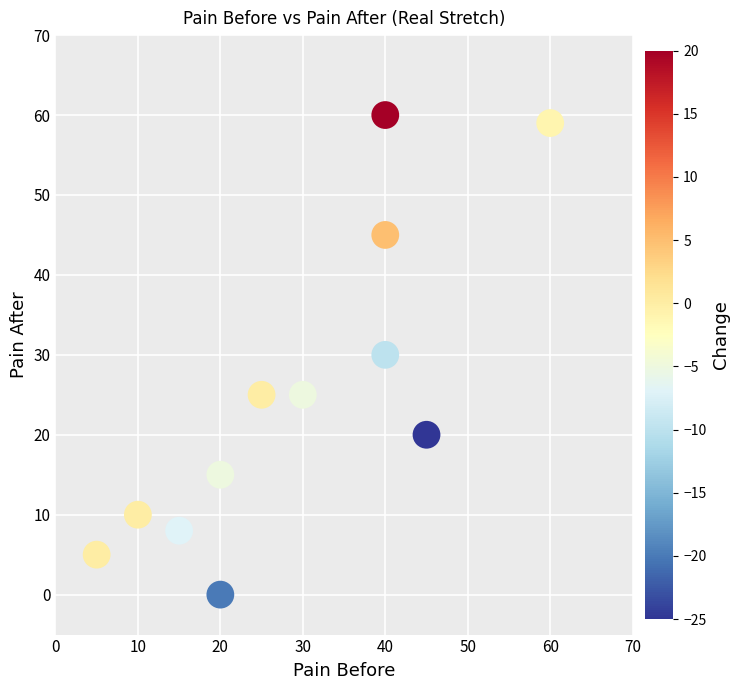

What is the range of X values (max minus min)?

55